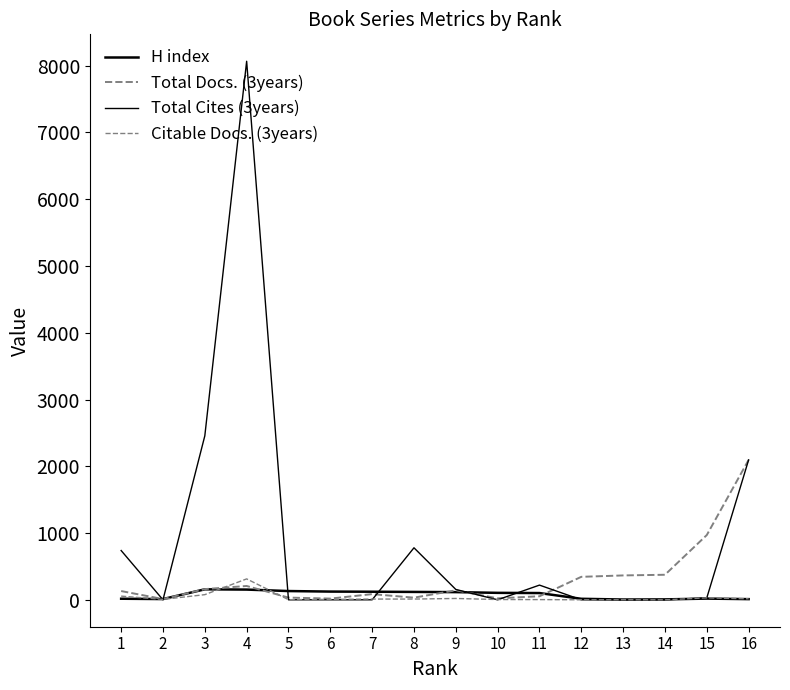

Which label corresponds to the largest value in the chart?

4